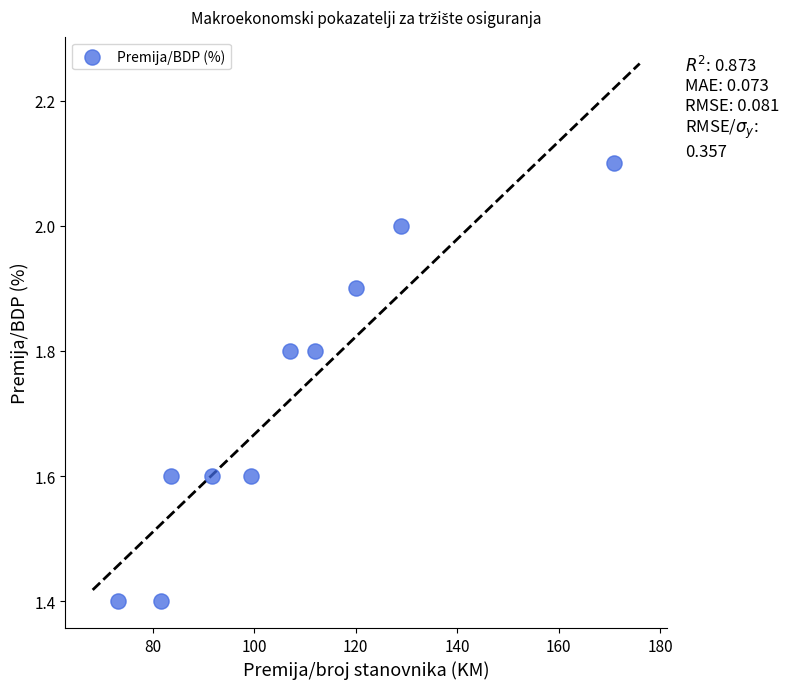

What is the range of Y values (max minus min)?

0.7